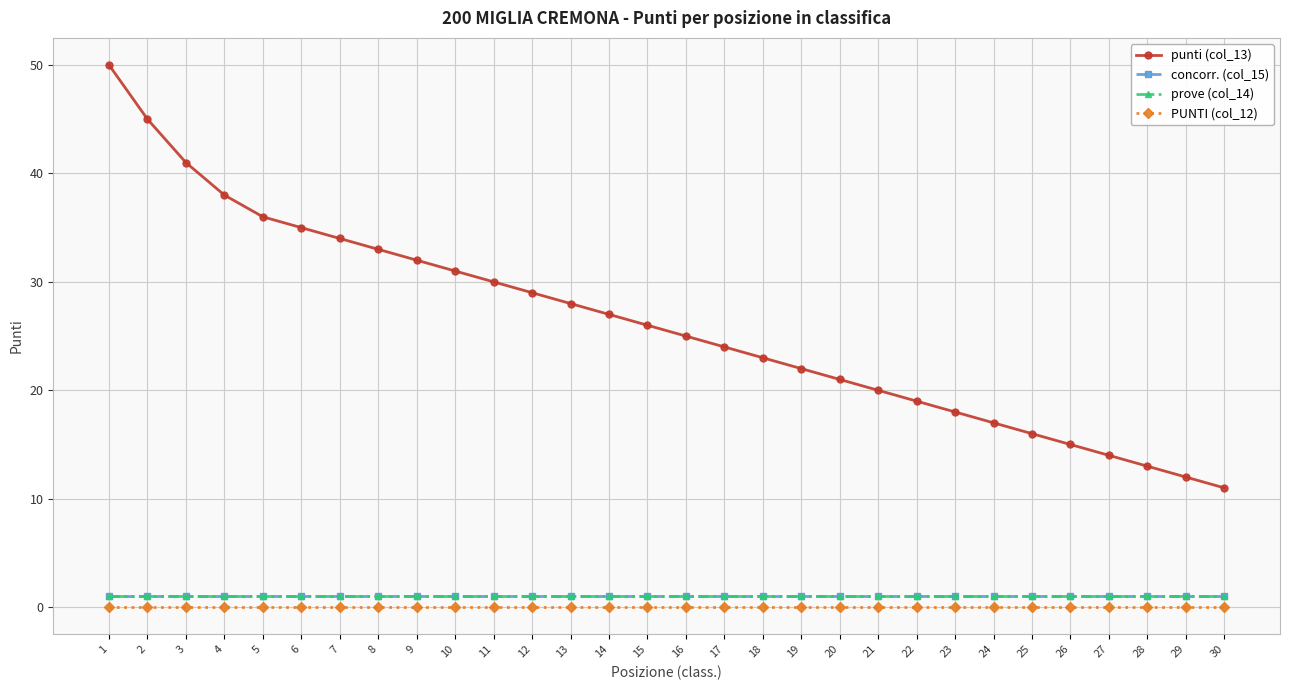

Is the value of concorr. (col_15) at 11 greater than the value of punti (col_13) at 2?

No